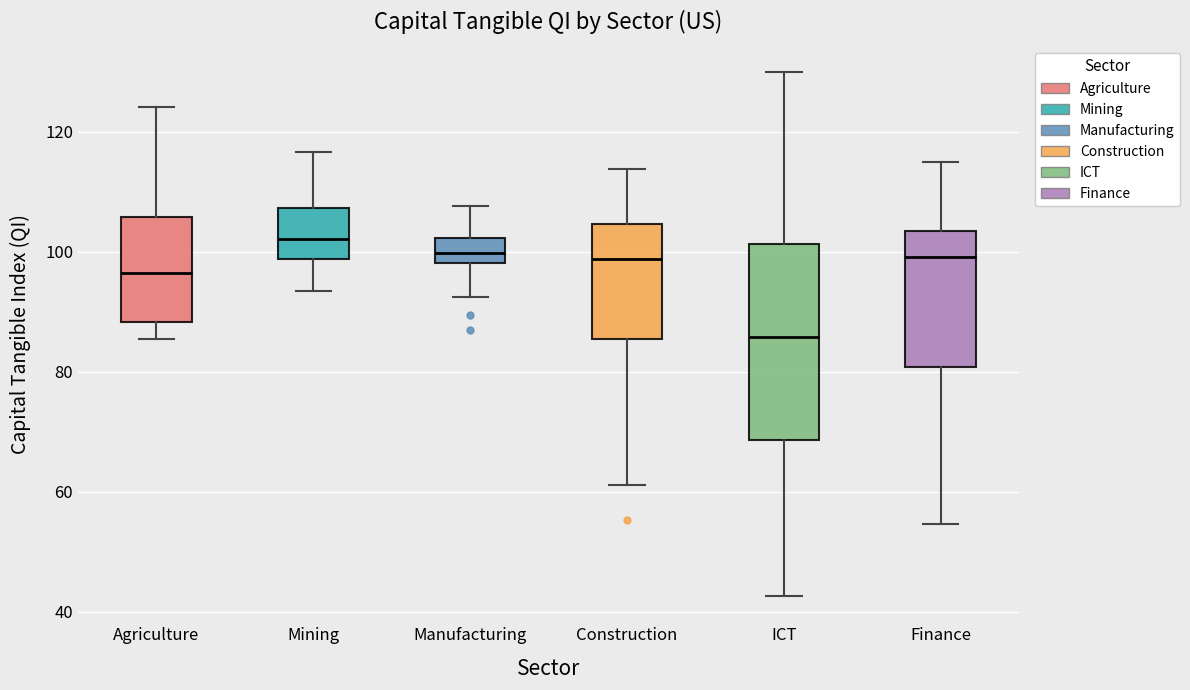

Which box has the lowest median line?

ICT